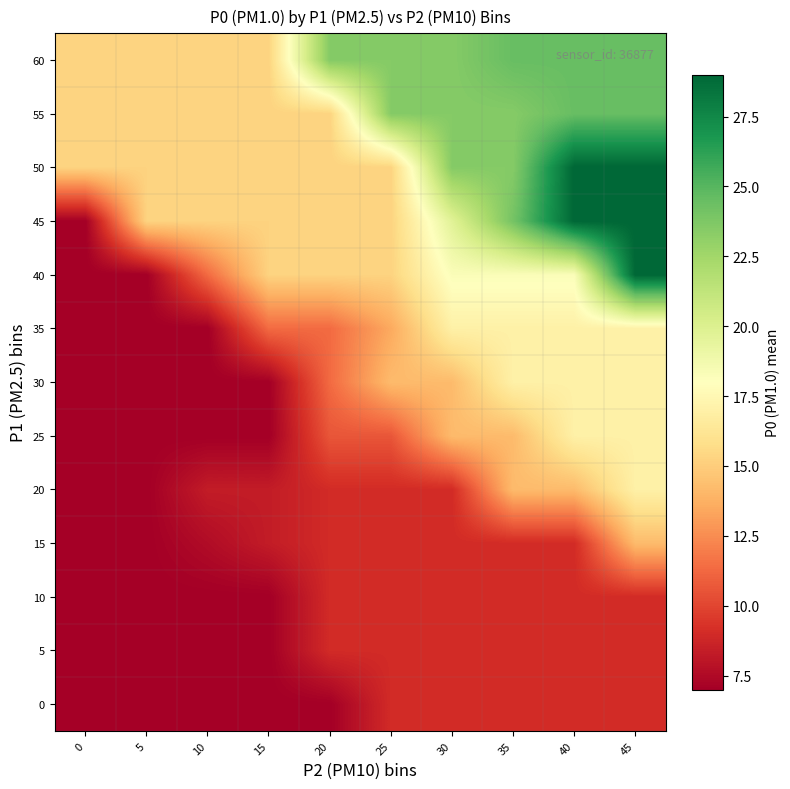

Rank the series by their maximum value, from highest to lowest.

40, 45, 50, 55, 60, 20, 25, 30, 35, 15, 0, 5, 10